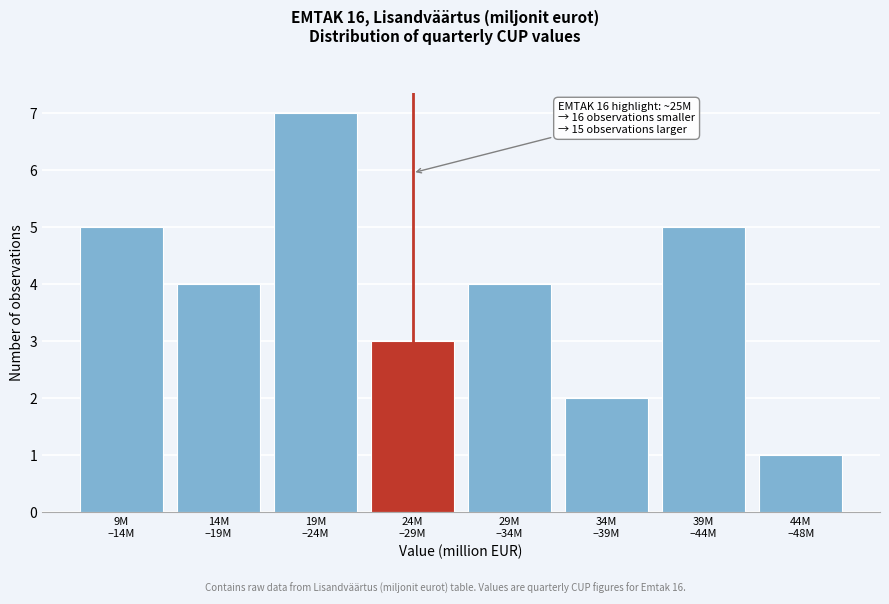

Reading right to left, list all the values displayed in this chart.

1	5	2	4	3	7	4	5